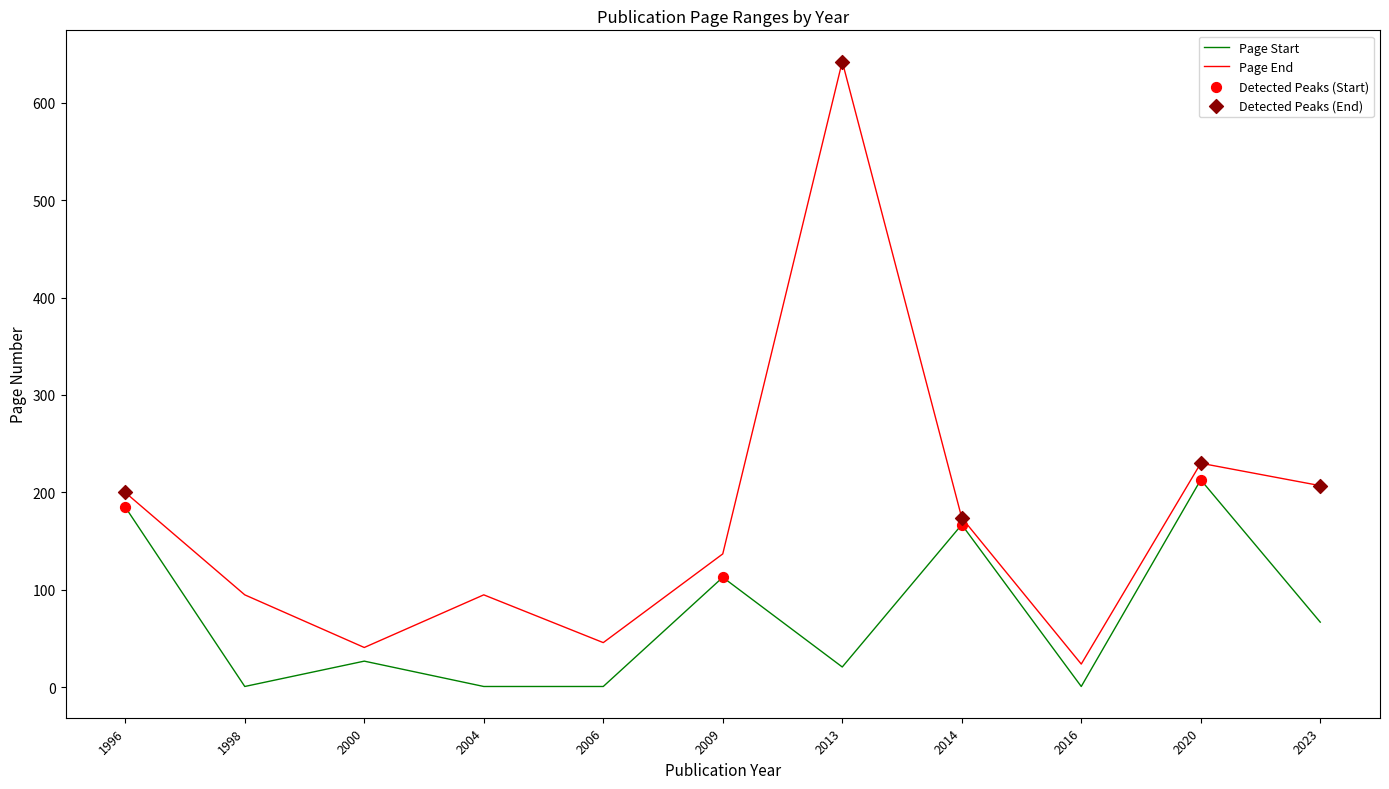

Which series has the largest range (max minus min)?

Page End